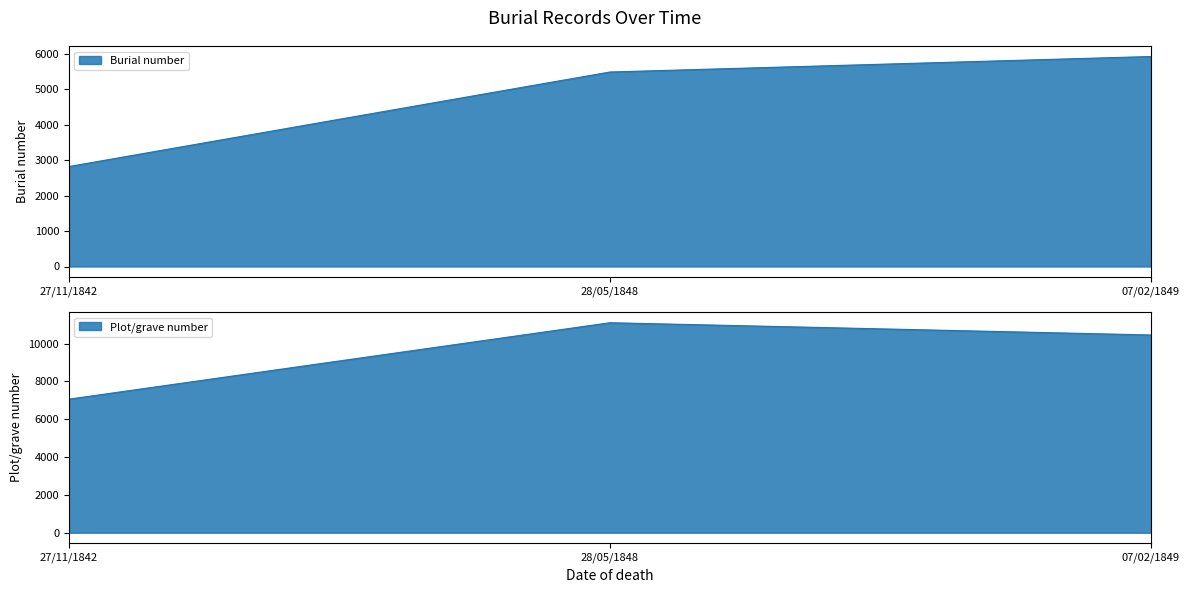

What are all the series names shown in the legend?

Burial number, Plot/grave number